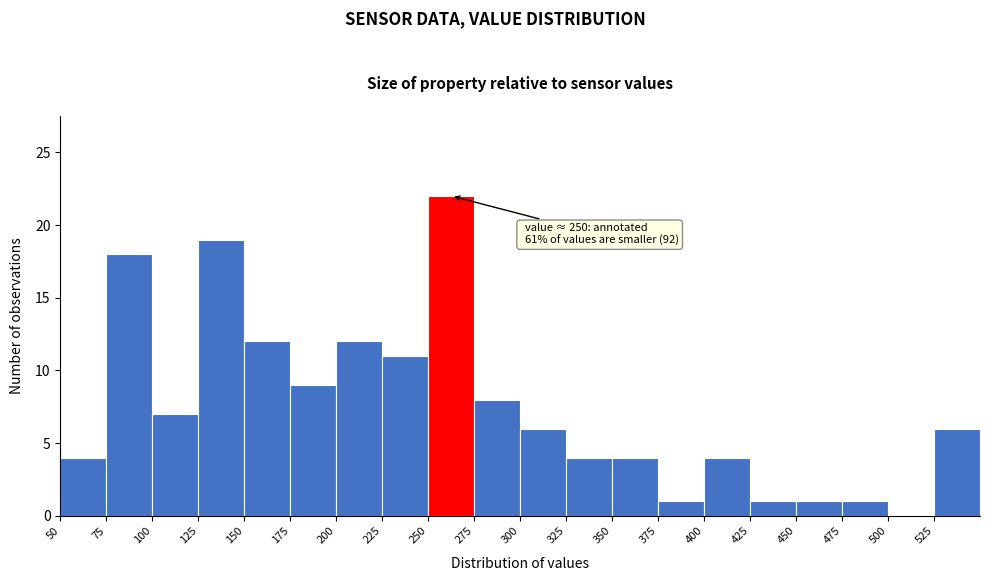

Which range on the x-axis has the tallest bar?

250 to 275